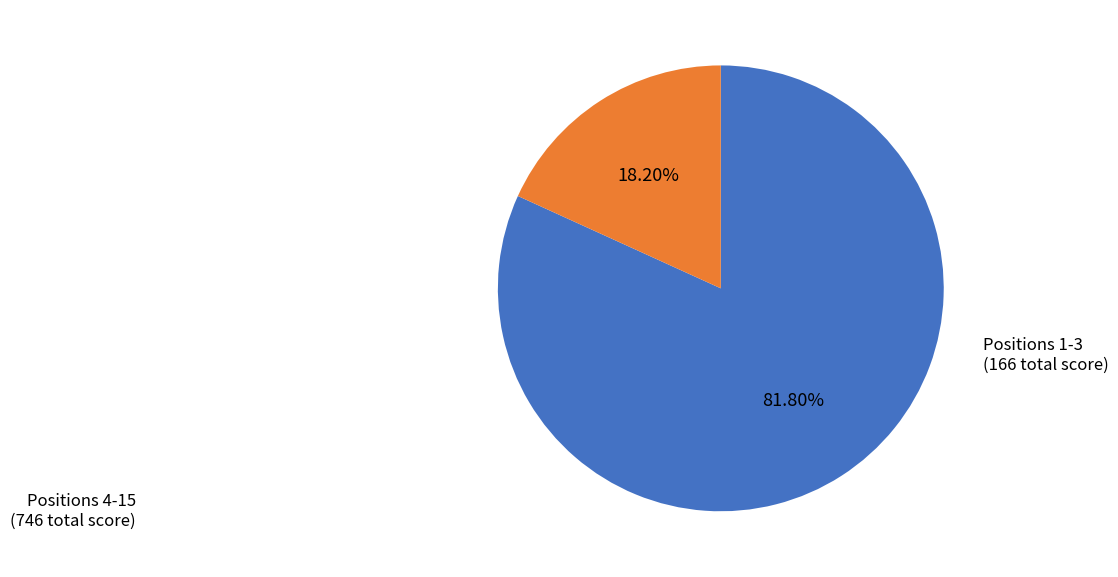

Is there any slice that represents more than half of the pie?

Yes